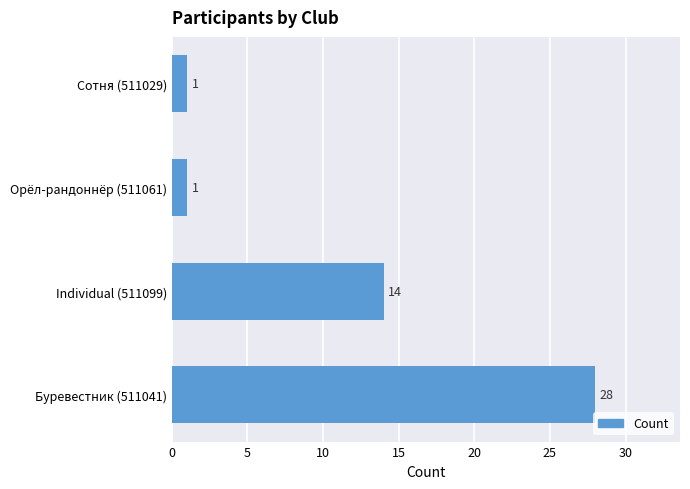

Count the values in the range 1 to 28.

4